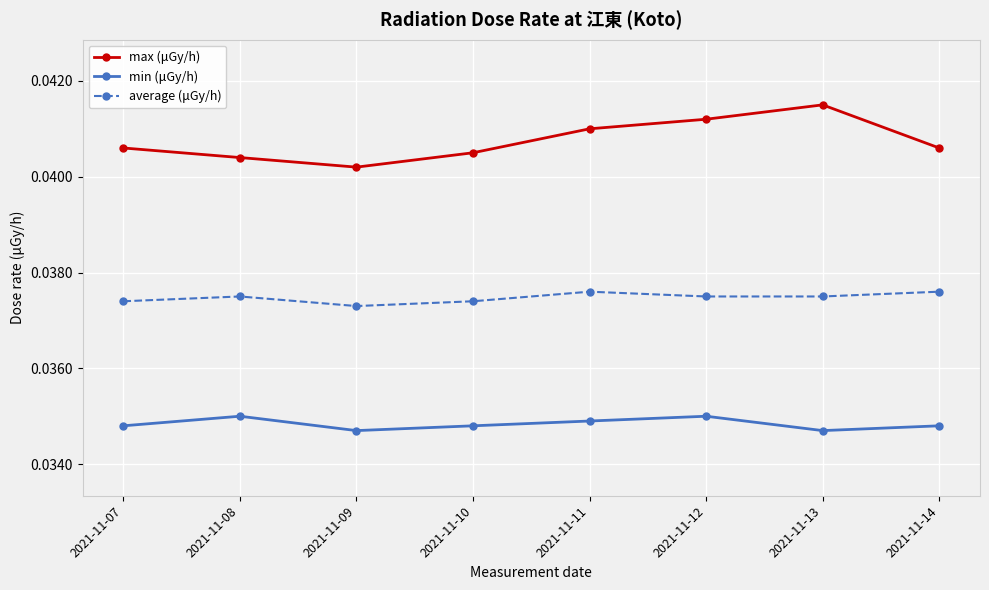

How many max (μGy/h) values are between 0 and 1?

8